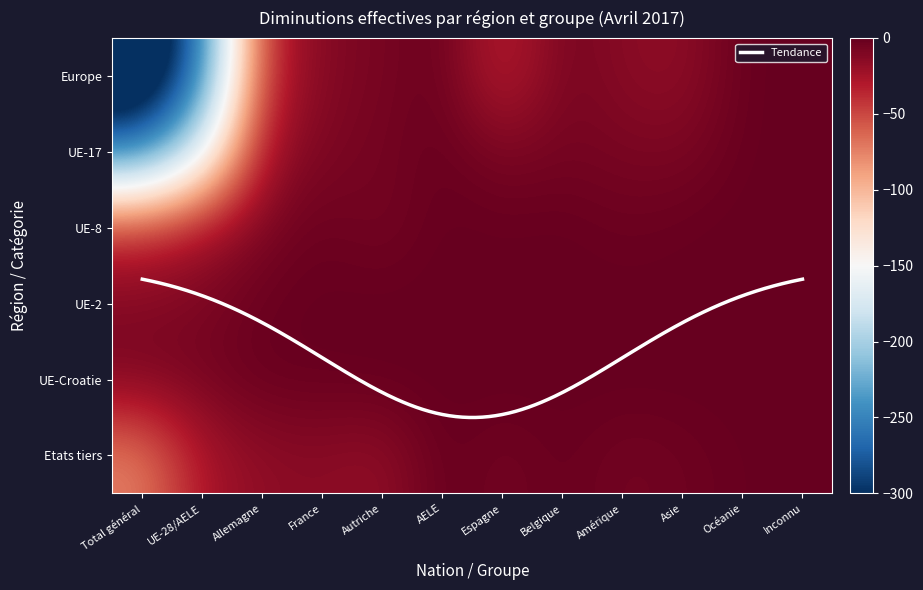

At which category does the chart reach its peak across all series?

Inconnu